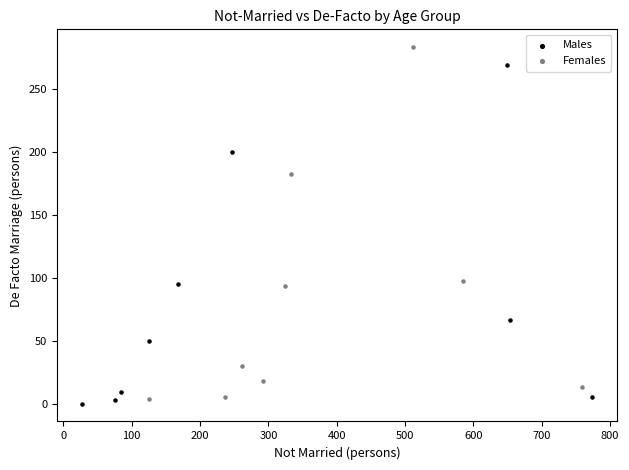

Which series has the largest Y range (max minus min)?

Females